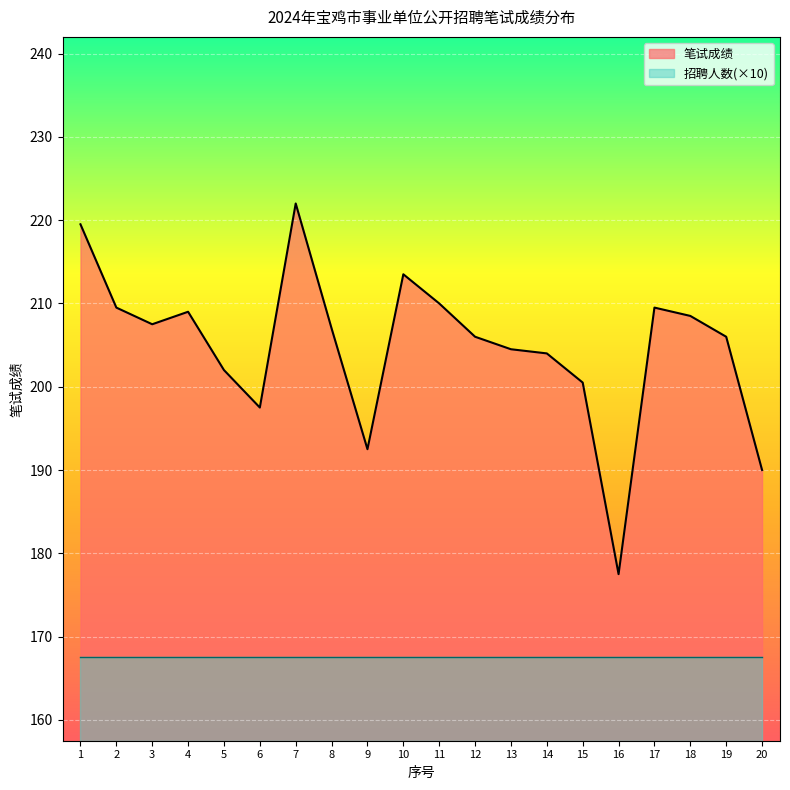

What is the difference between the values at 8 and 6?

9.5